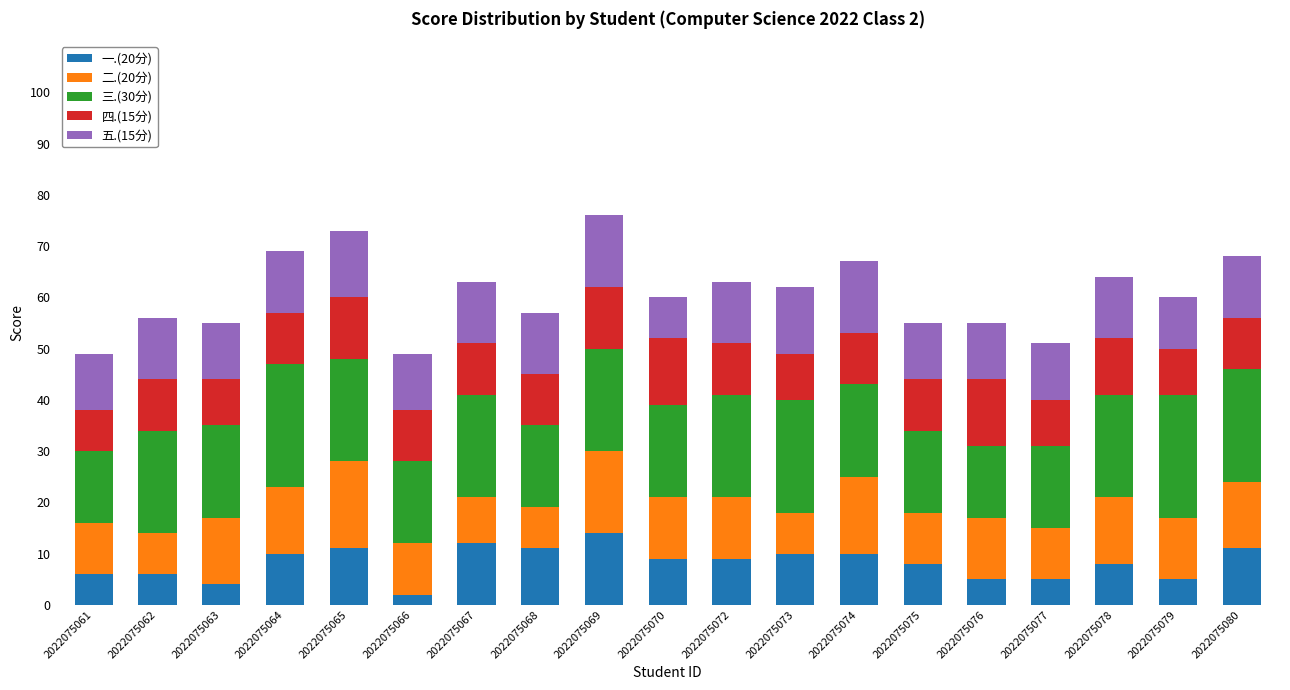

What is the total value across all series at 2022075068?

57